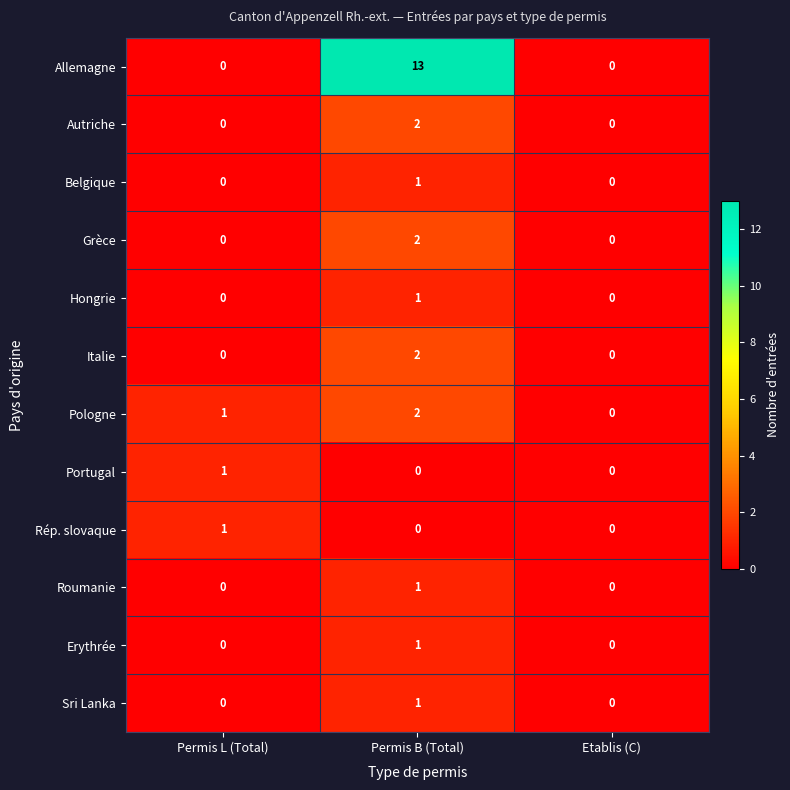

What is the total value across all series at Permis L (Total)?

3